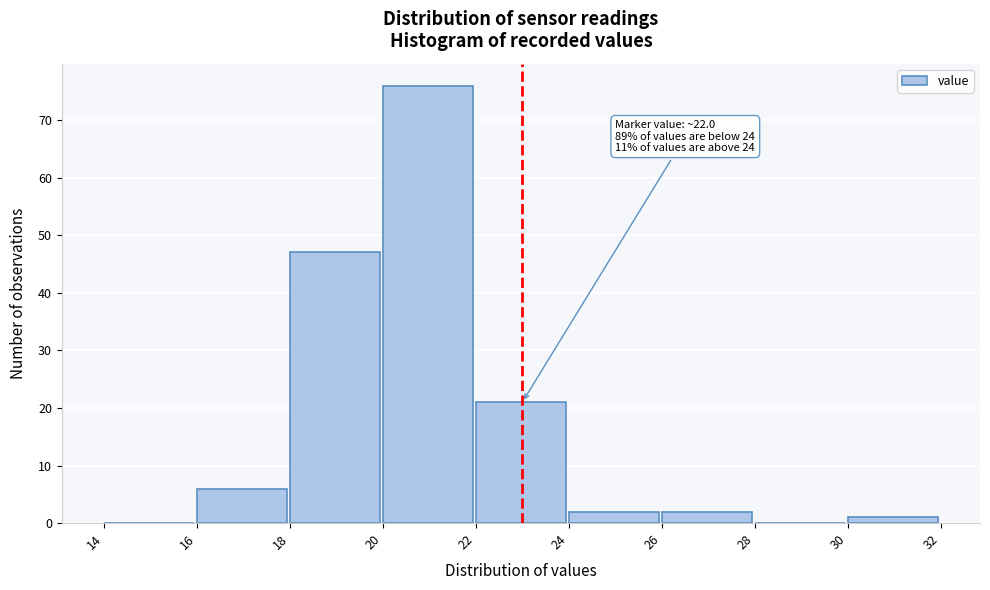

Which range on the x-axis has the tallest bar?

20 to 22